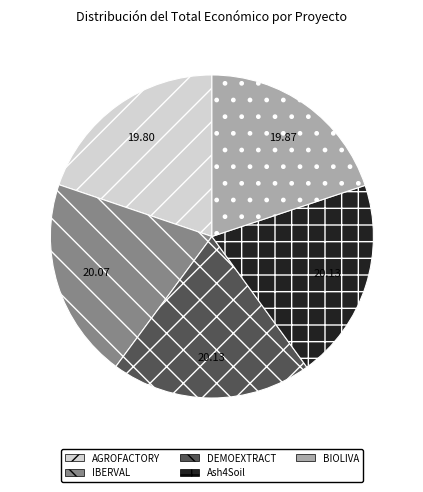

Do IBERVAL and Ash4Soil together represent more than half of the pie?

No